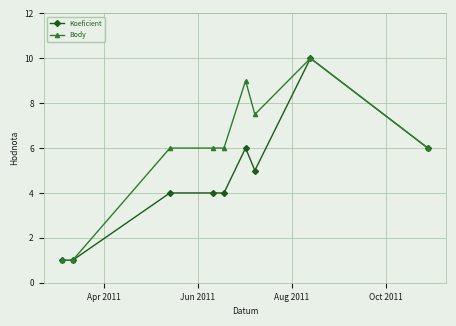

What is the smallest value displayed?

1.0